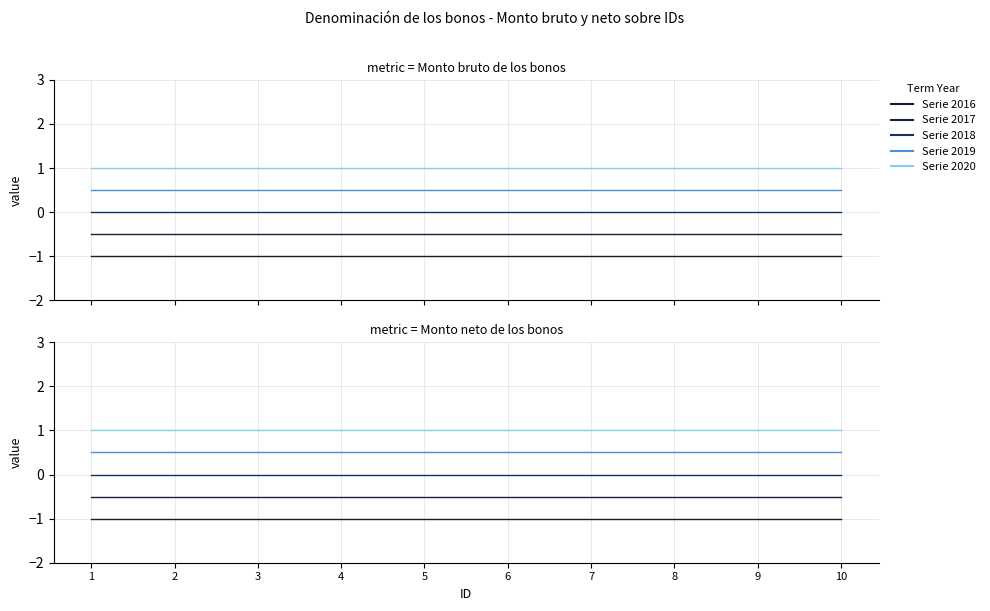

Reading left to right, extract all data points from this chart.

Serie 2016: 1=-1.0	2=-1.0	3=-1.0	4=-1.0	5=-1.0	6=-1.0	7=-1.0	8=-1.0	9=-1.0	10=-1.0
Serie 2017: 1=-0.5	2=-0.5	3=-0.5	4=-0.5	5=-0.5	6=-0.5	7=-0.5	8=-0.5	9=-0.5	10=-0.5
Serie 2018: 1=0.0	2=0.0	3=0.0	4=0.0	5=0.0	6=0.0	7=0.0	8=0.0	9=0.0	10=0.0
Serie 2019: 1=0.5	2=0.5	3=0.5	4=0.5	5=0.5	6=0.5	7=0.5	8=0.5	9=0.5	10=0.5
Serie 2020: 1=1.0	2=1.0	3=1.0	4=1.0	5=1.0	6=1.0	7=1.0	8=1.0	9=1.0	10=1.0